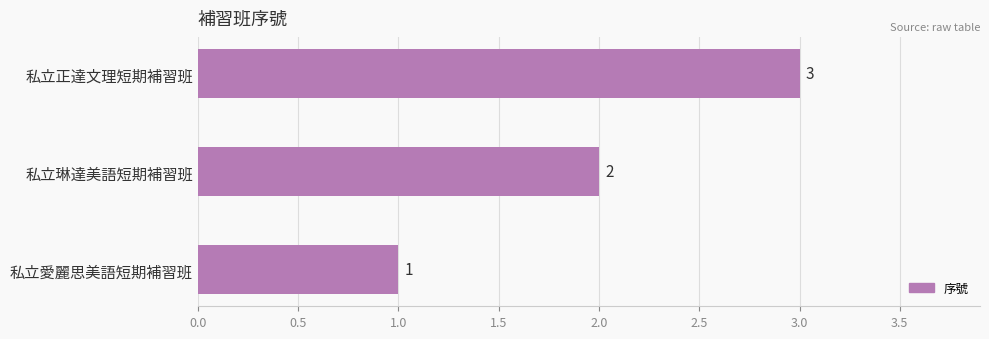

Where is the data nearest to the value 2?

私立琳達美語短期補習班